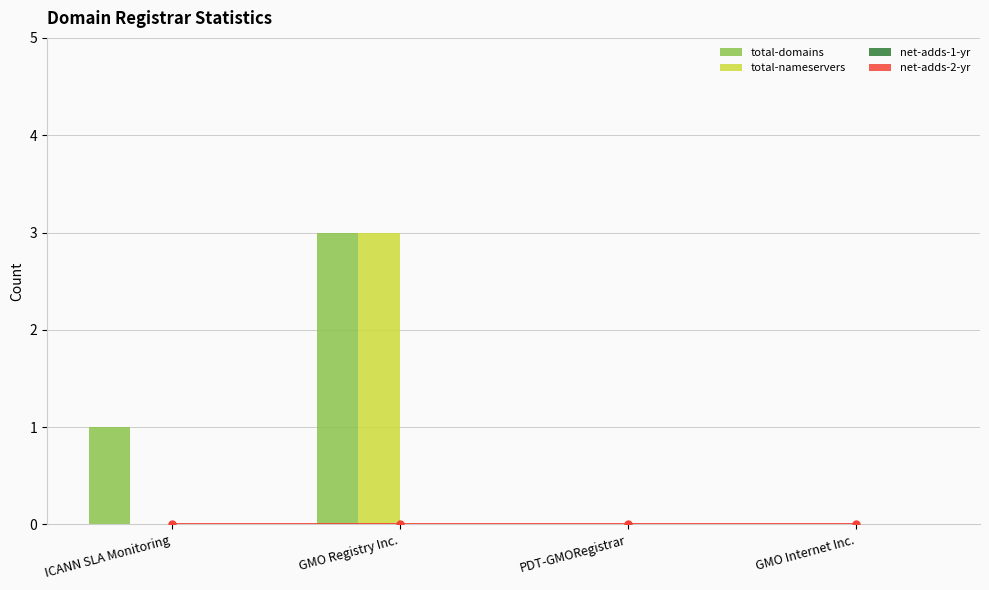

Reading left to right, transcribe all the data shown in this chart.

total-domains: ICANN SLA Monitoring=1	GMO Registry Inc.=3	PDT-GMORegistrar=0	GMO Internet Inc.=0
total-nameservers: ICANN SLA Monitoring=0	GMO Registry Inc.=3	PDT-GMORegistrar=0	GMO Internet Inc.=0